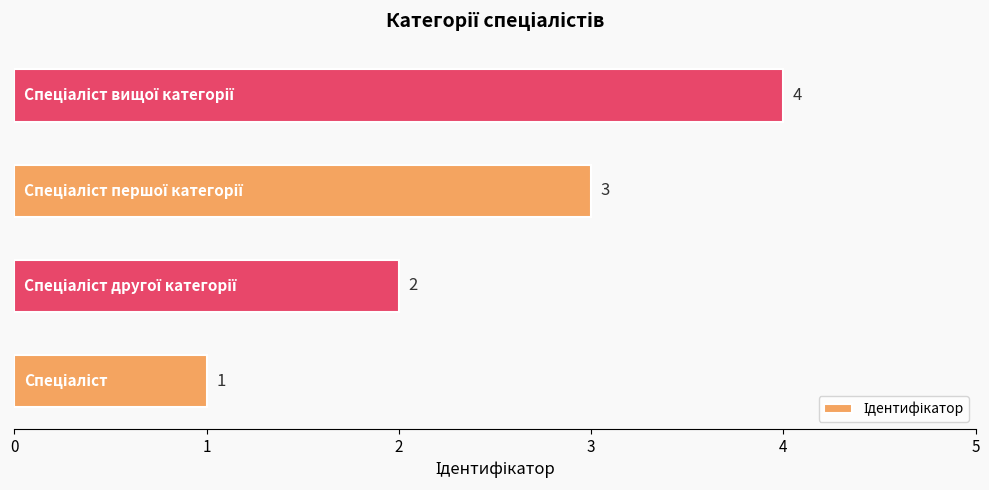

What is the sum of all values?

10